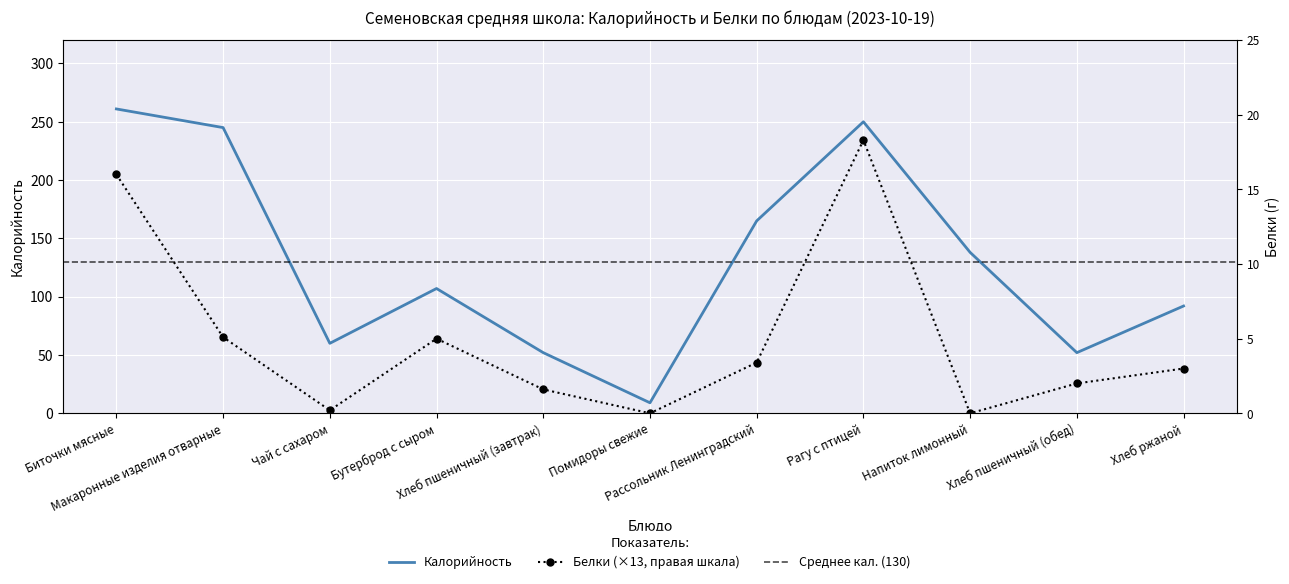

What is the label of the 6th point from the right?

Помидоры свежие